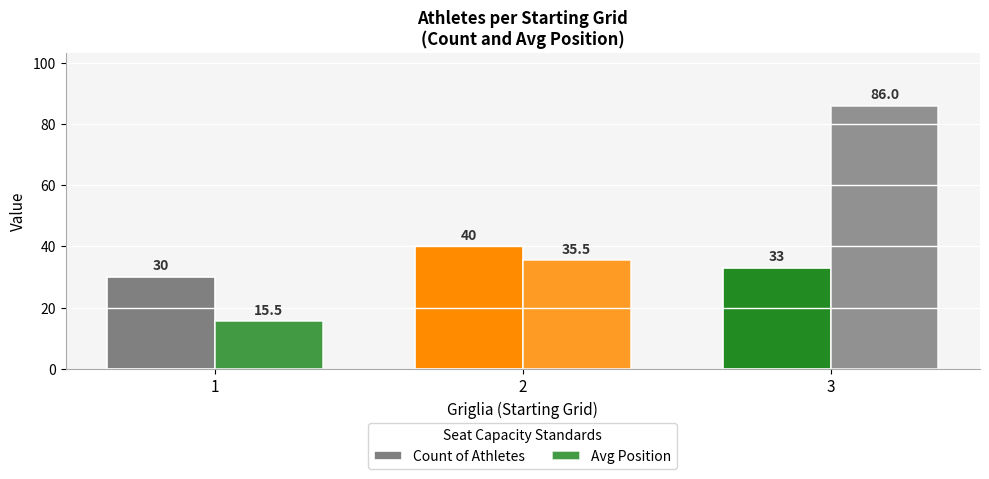

What is the maximum value for Count of Athletes?

40.0